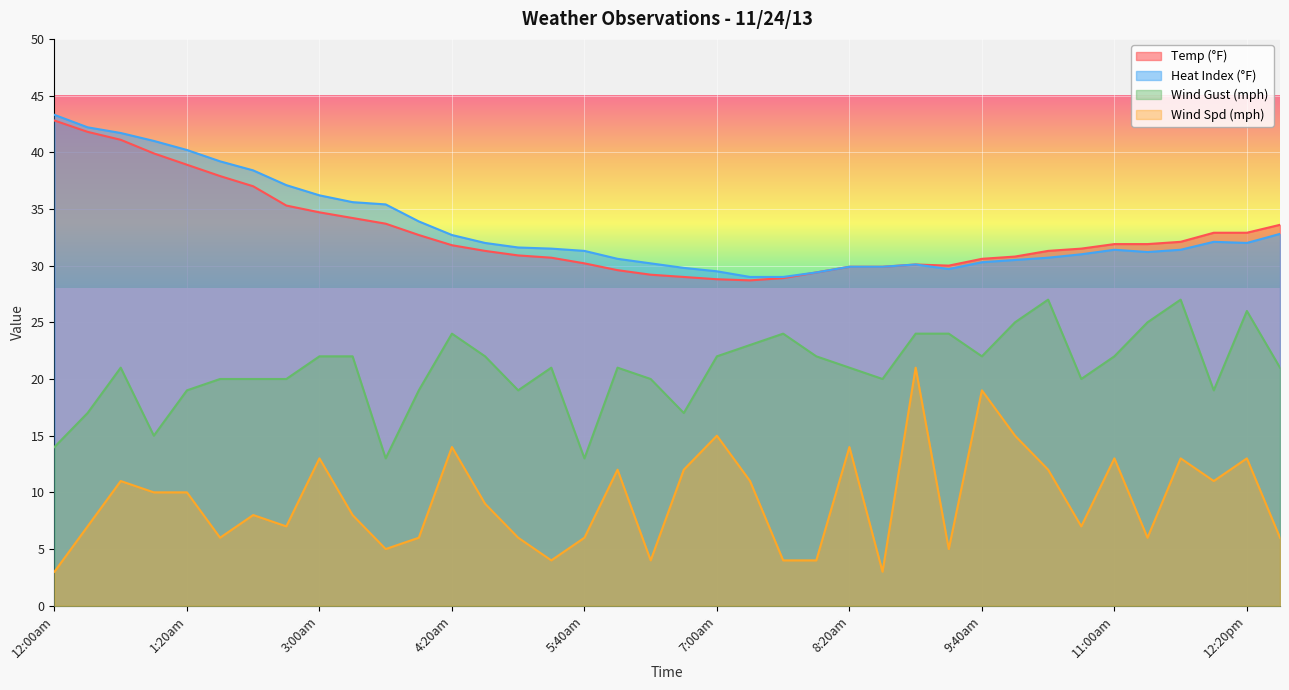

Reading right to left, what are all the values shown in this chart?

Temp (°F): 33.6	32.9	32.9	32.1	31.9	31.9	31.5	31.3	30.8	30.6	30.0	30.1	29.9	29.9	29.4	28.9	28.7	28.8	29.0	29.2	29.6	30.2	30.7	30.9	31.3	31.8	32.7	33.7	34.2	34.7	35.3	37.0	37.9	38.9	39.9	41.1	41.8	42.8
Wind Spd (mph): 6.0	13.0	11.0	13.0	6.0	13.0	7.0	12.0	15.0	19.0	5.0	21.0	3.0	14.0	4.0	4.0	11.0	15.0	12.0	4.0	12.0	6.0	4.0	6.0	9.0	14.0	6.0	5.0	8.0	13.0	7.0	8.0	6.0	10.0	10.0	11.0	7.0	3.0
Wind Gust (mph): 21.0	26.0	19.0	27.0	25.0	22.0	20.0	27.0	25.0	22.0	24.0	24.0	20.0	21.0	22.0	24.0	23.0	22.0	17.0	20.0	21.0	13.0	21.0	19.0	22.0	24.0	19.0	13.0	22.0	22.0	20.0	20.0	20.0	19.0	15.0	21.0	17.0	14.0
Heat Index (°F): 32.8	32.0	32.1	31.4	31.2	31.4	31.0	30.7	30.5	30.3	29.7	30.1	29.9	29.9	29.4	29.0	29.0	29.5	29.8	30.2	30.6	31.3	31.5	31.6	32.0	32.7	33.9	35.4	35.6	36.2	37.1	38.4	39.2	40.2	41.0	41.7	42.2	43.3